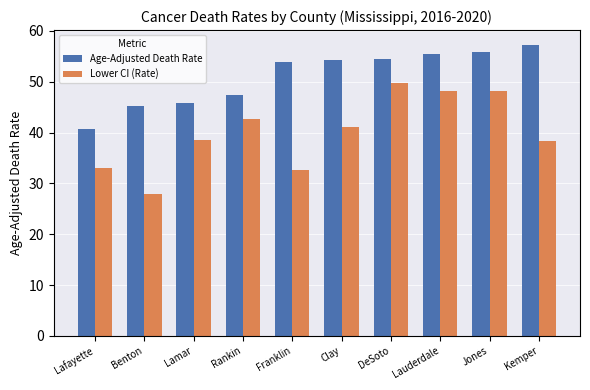

What is the sum of all Lower CI (Rate) values?

400.5